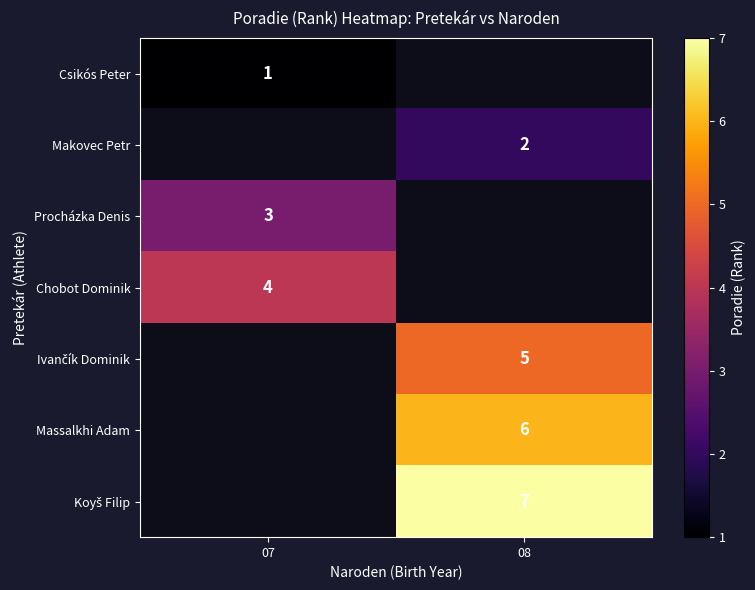

Rank the categories by Csikós Peter value from lowest to highest.

07, 08